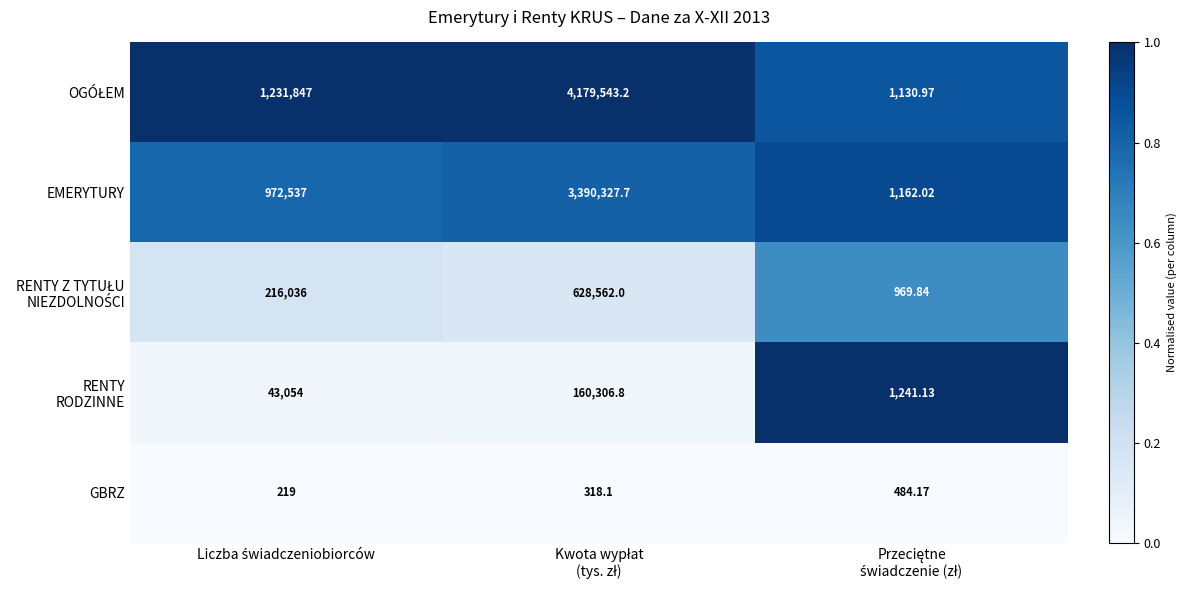

How many series are shown in this chart?

5